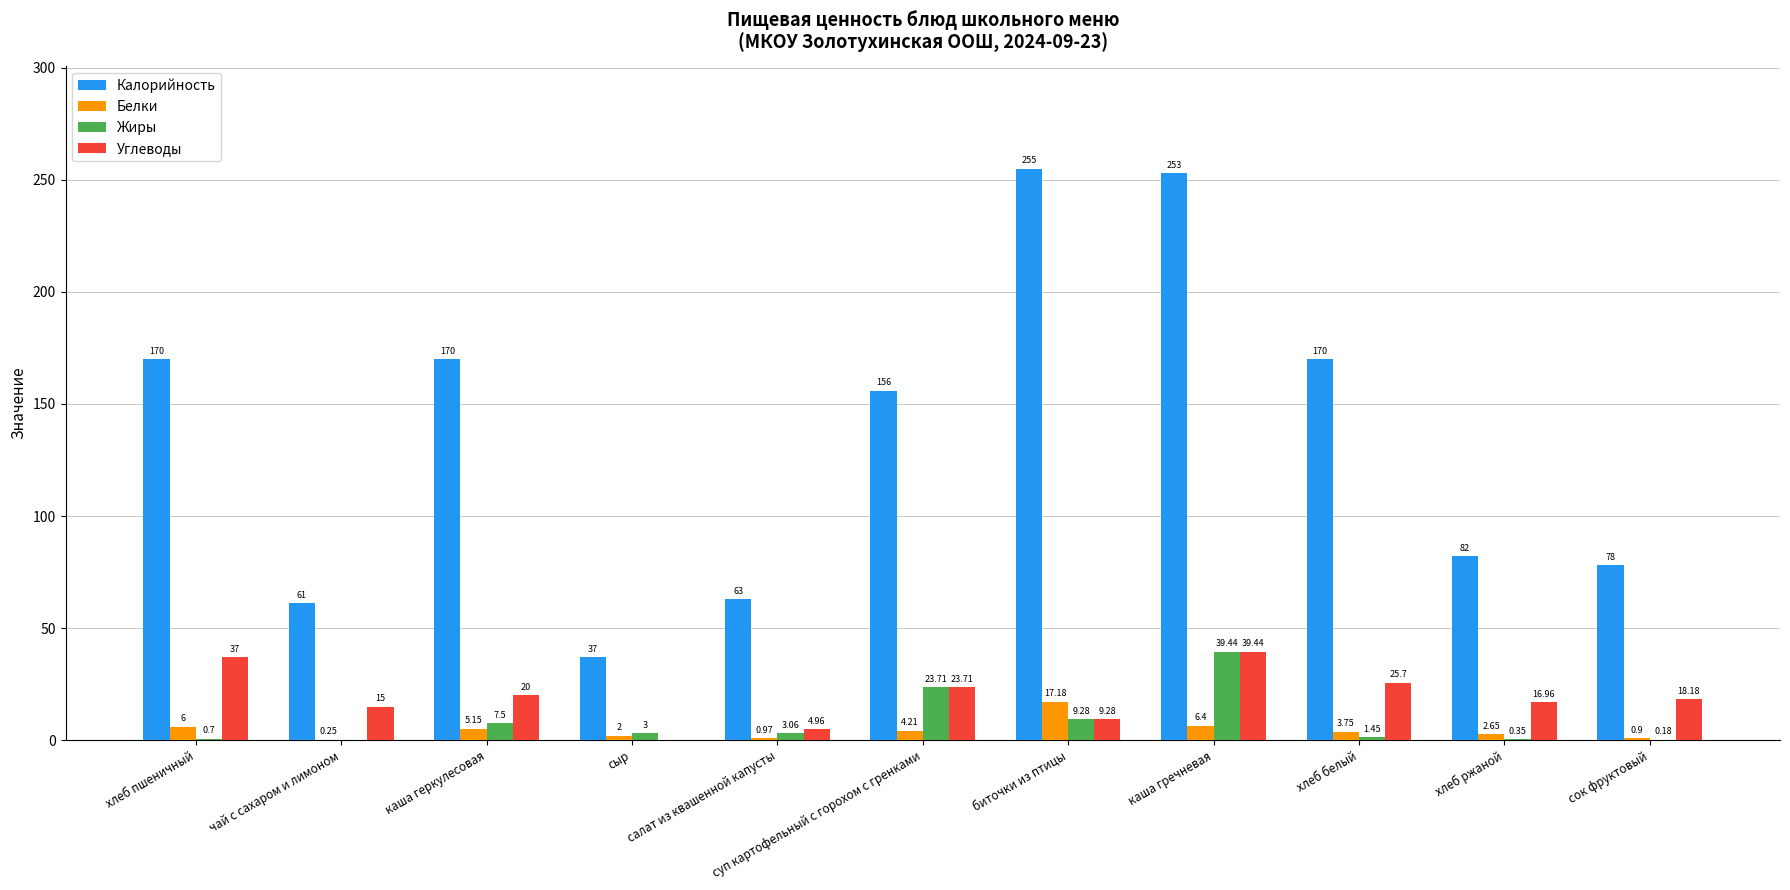

Which series has the largest total across all categories?

Калорийность